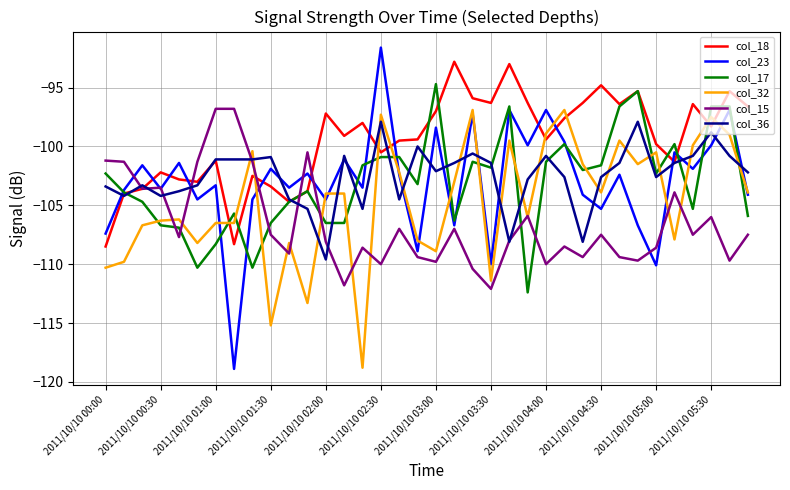

Which series has the largest total across all categories?

col_18